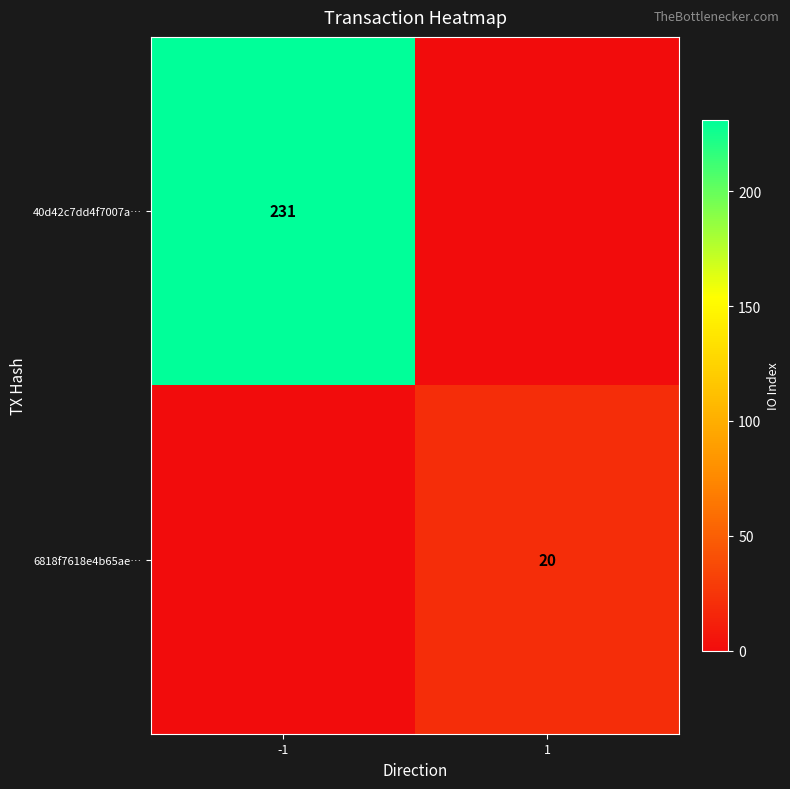

True or false: 40d42c7dd4f7007a… has a value of 231 at -1.

True